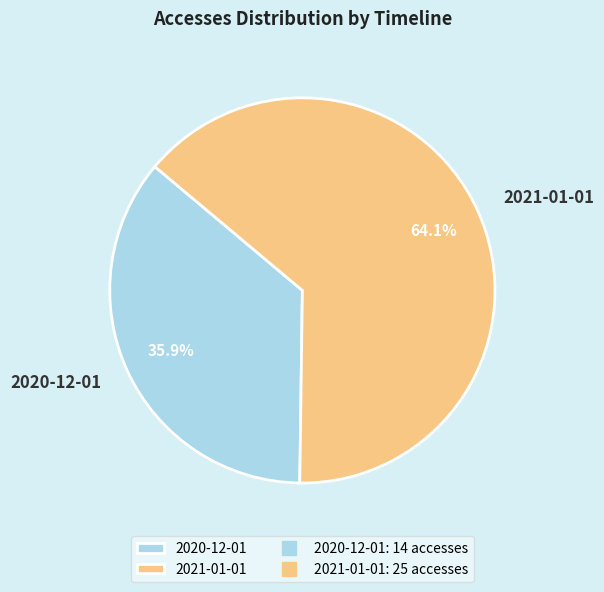

Which category has the biggest portion of the pie?

2021-01-01